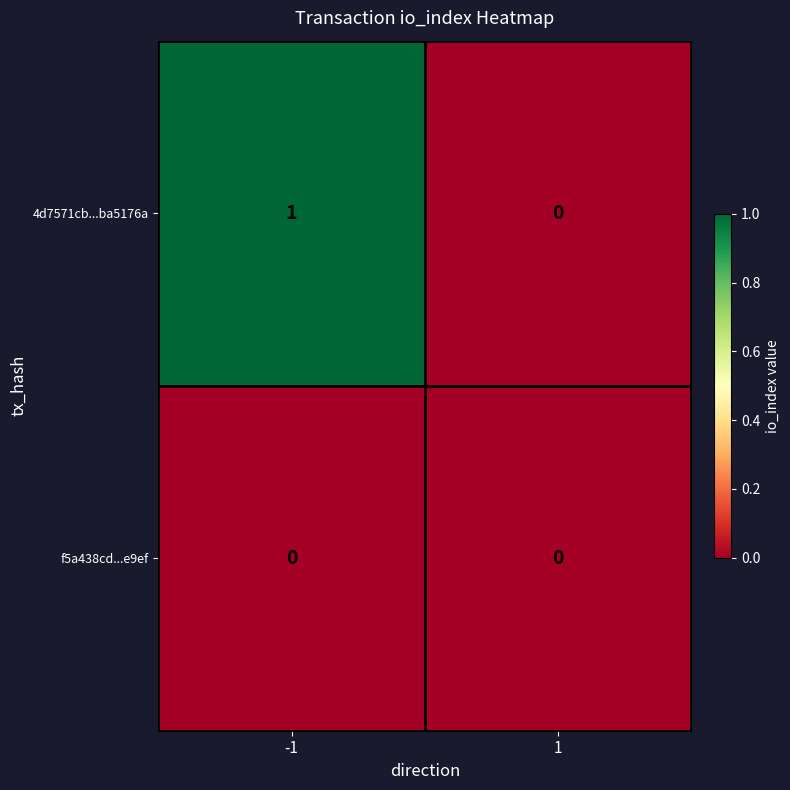

List the series in order of their peak value, lowest first.

f5a438cd...e9ef, 4d7571cb...ba5176a